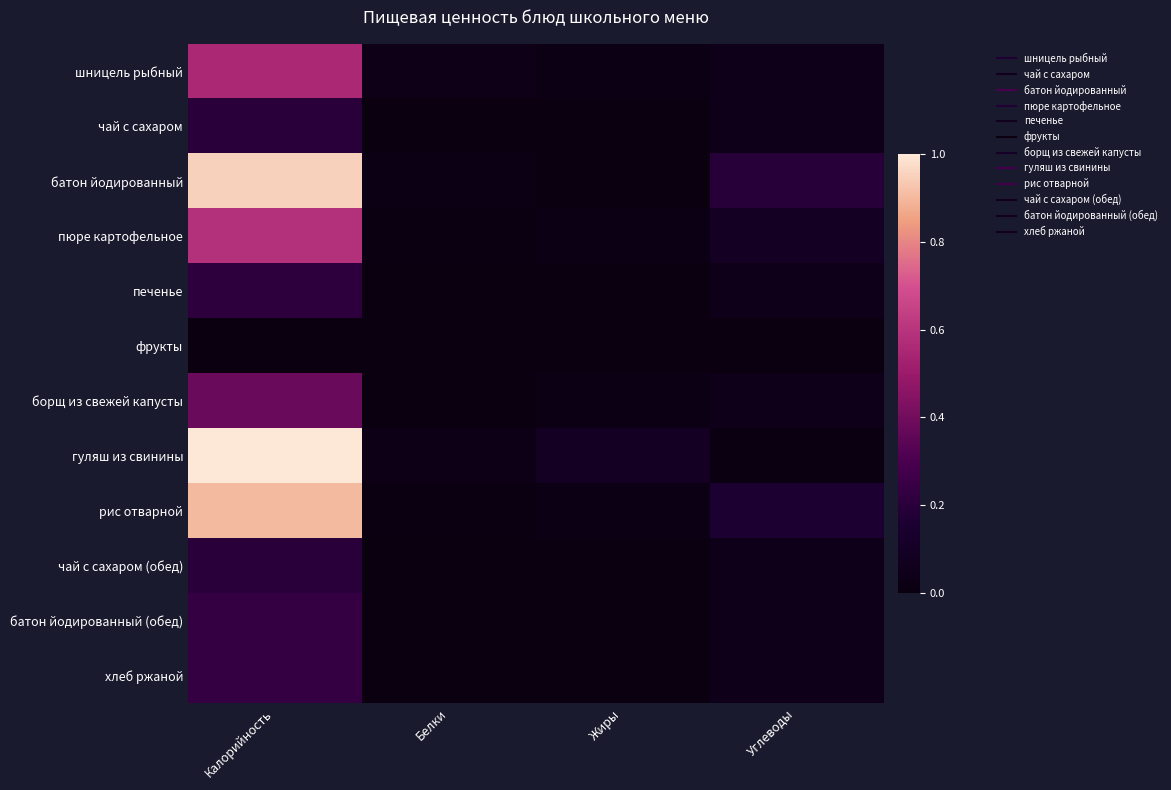

List the series in order of their peak value, lowest first.

фрукты, чай с сахаром, чай с сахаром (обед), печенье, батон йодированный (обед), хлеб ржаной, борщ из свежей капусты, шницель рыбный, пюре картофельное, рис отварной, батон йодированный, гуляш из свинины